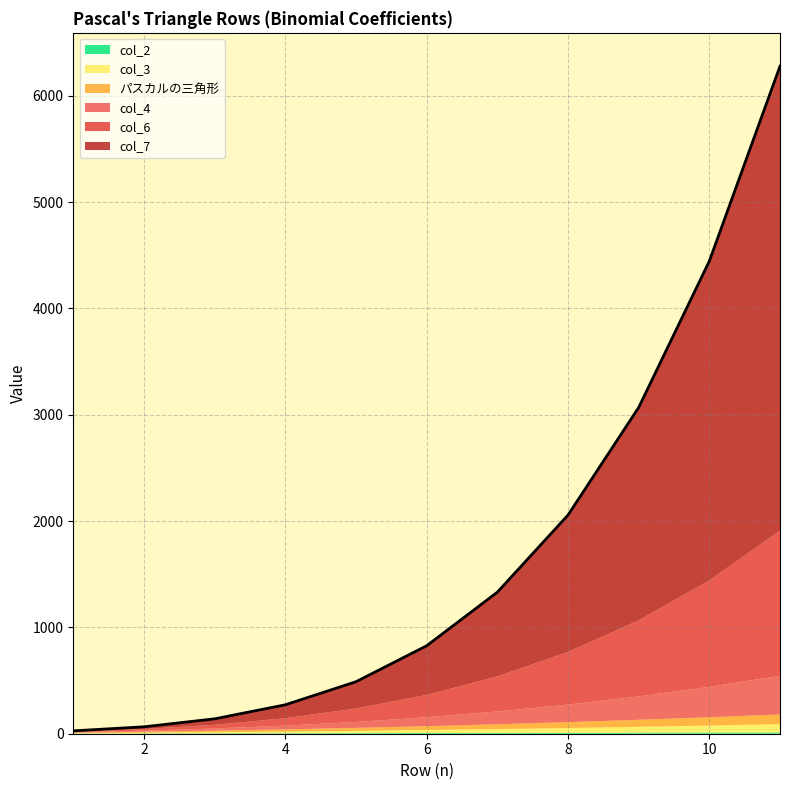

True or false: col_3 and col_7 cross at least once.

False